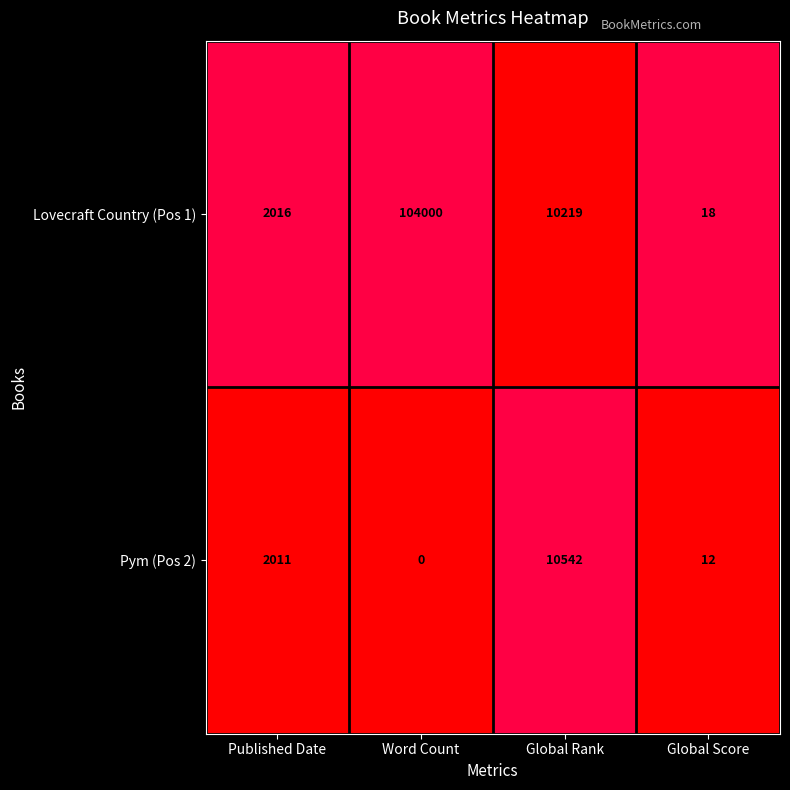

Which label corresponds to the smallest value in the chart?

Word Count